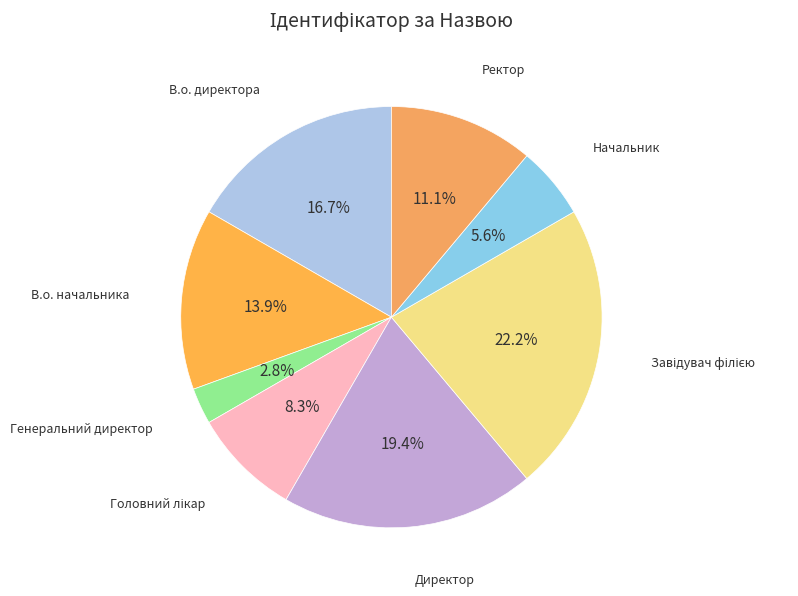

Is there any slice that represents more than half of the pie?

No